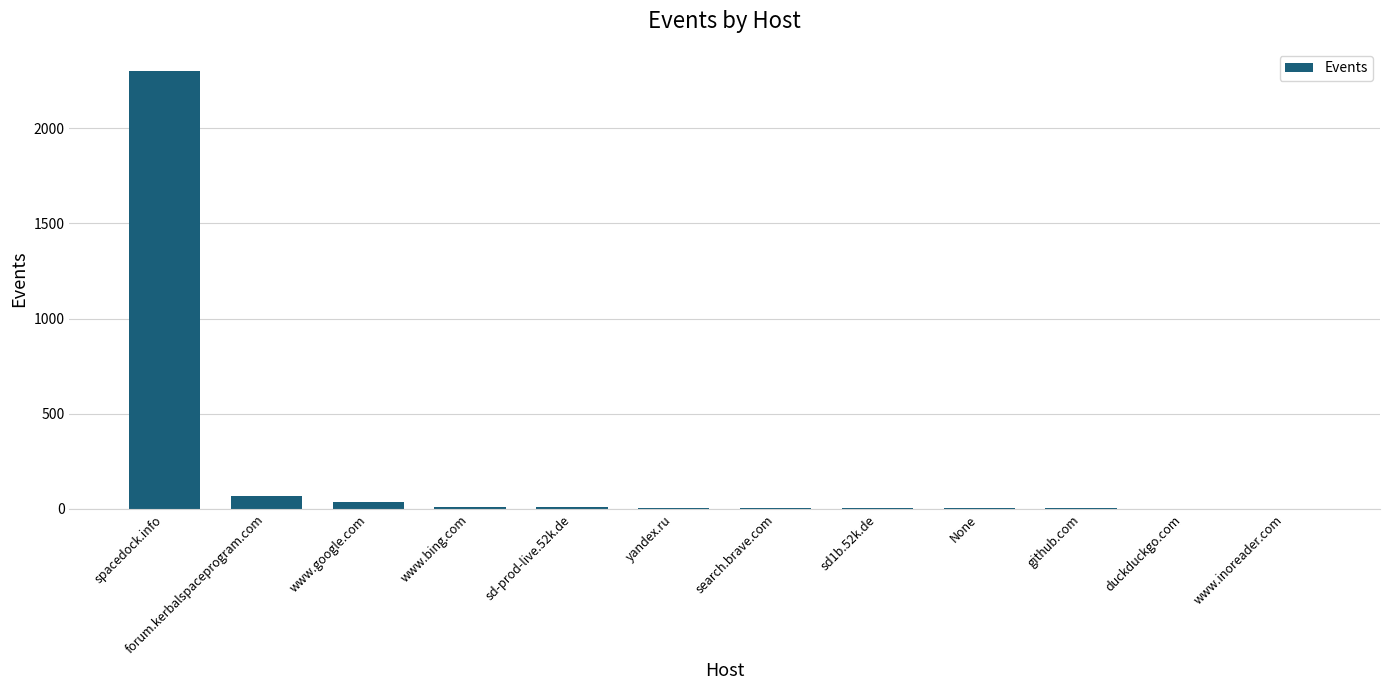

What is the sum of all values?

2442